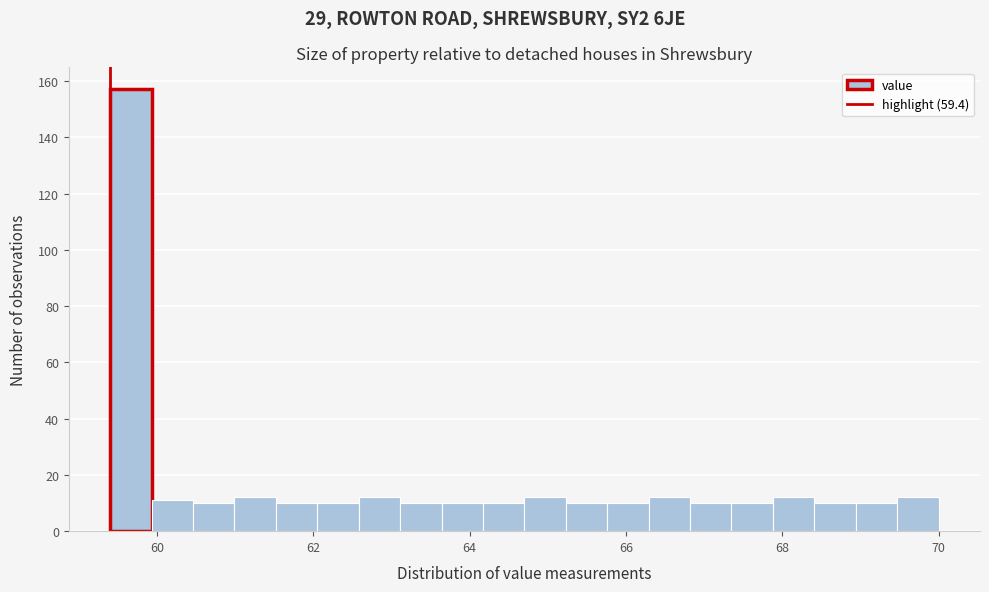

Around what value on the x-axis is the tallest bar? Give the approximate position of its centre, as read against the axis.

59.6